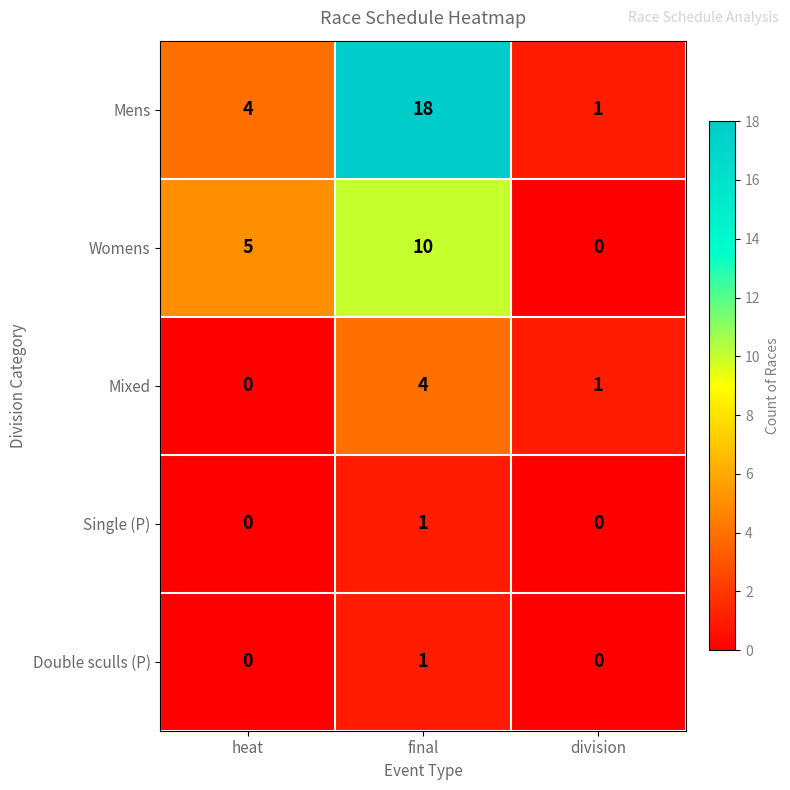

How many distinct data groups are displayed?

5